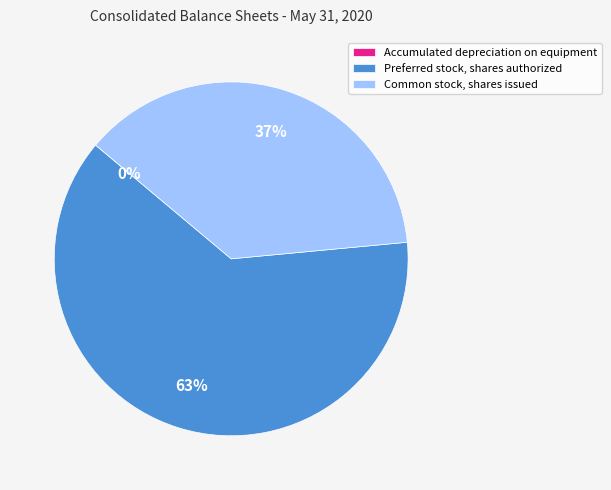

Which has a higher value, Preferred stock, shares authorized or Common stock, shares issued?

Preferred stock, shares authorized